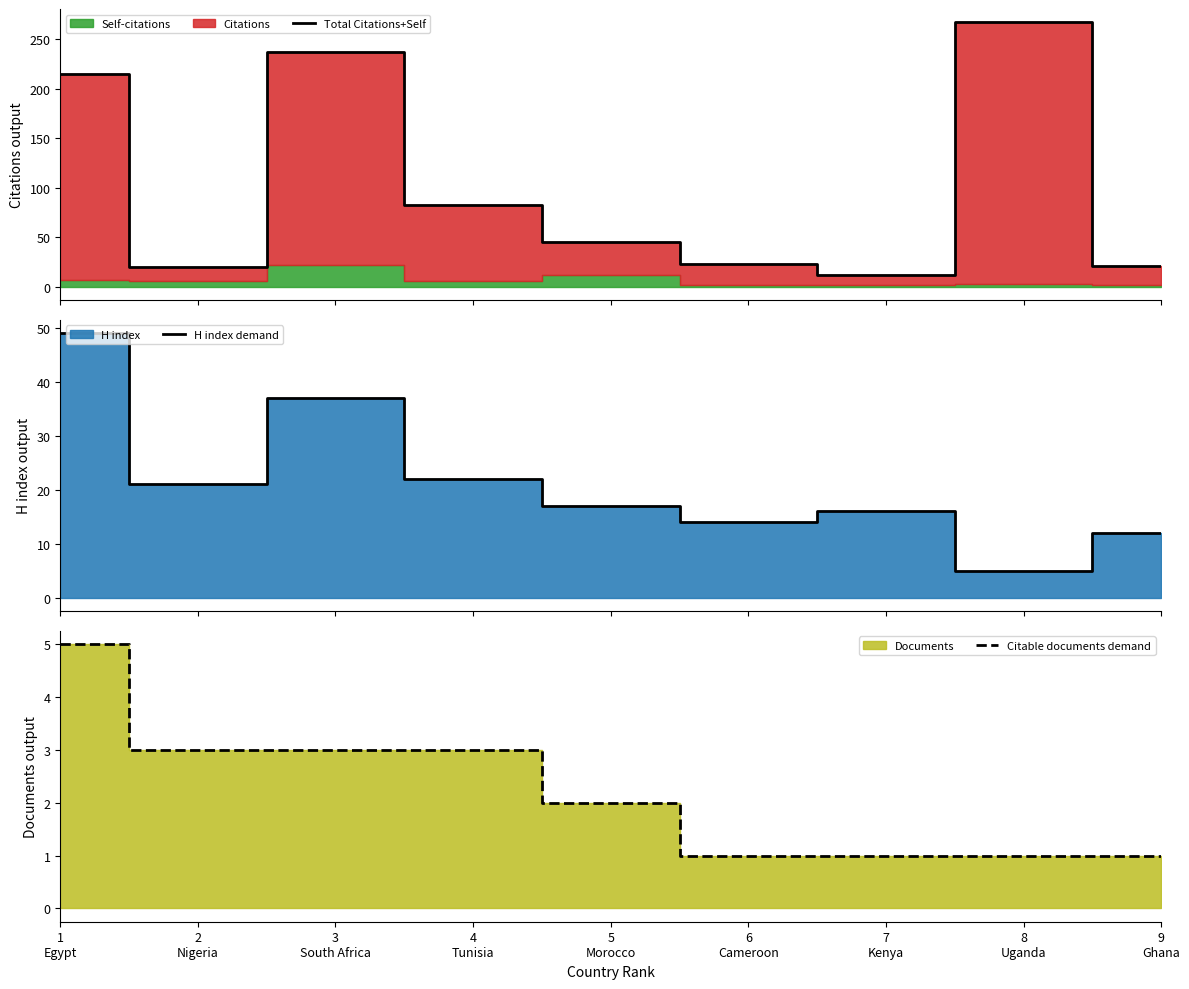

Which series has the largest range (max minus min)?

Total Citations+Self